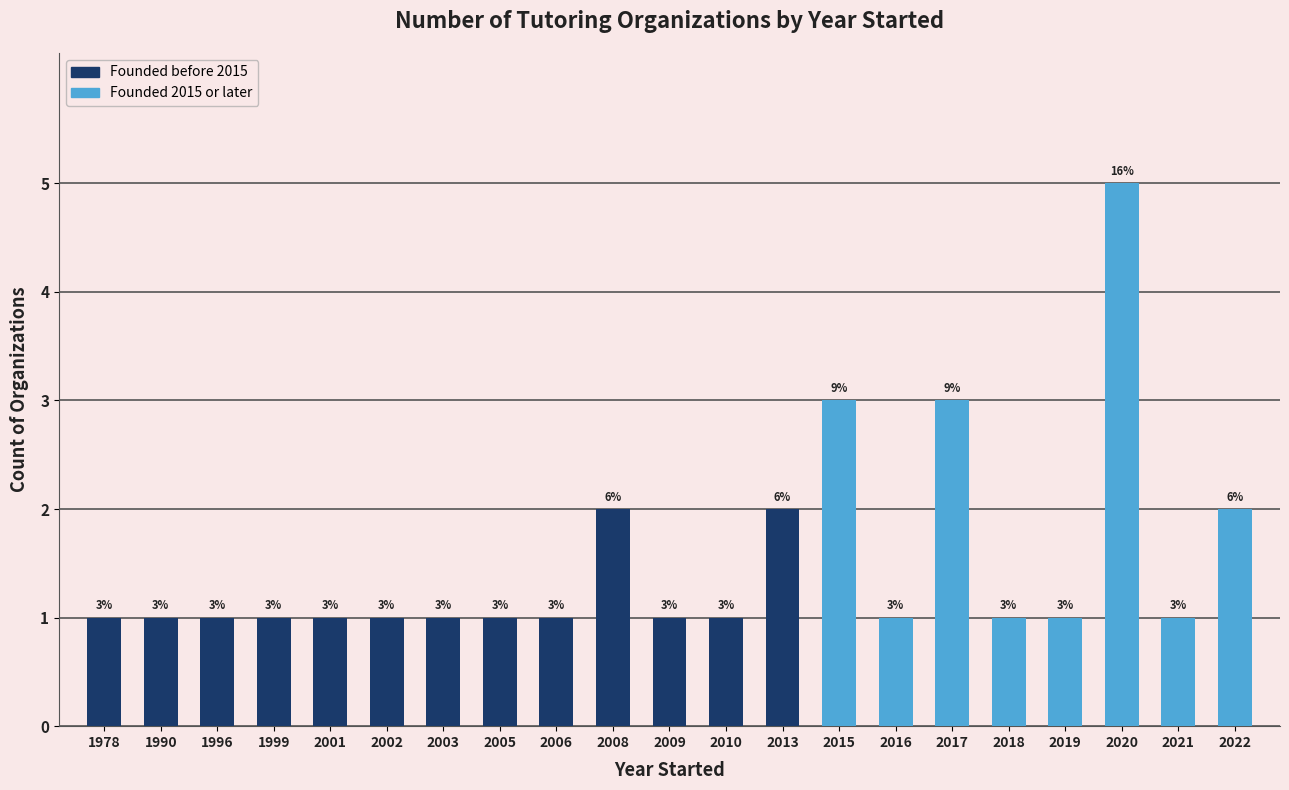

What is the minimum value shown in the chart?

1